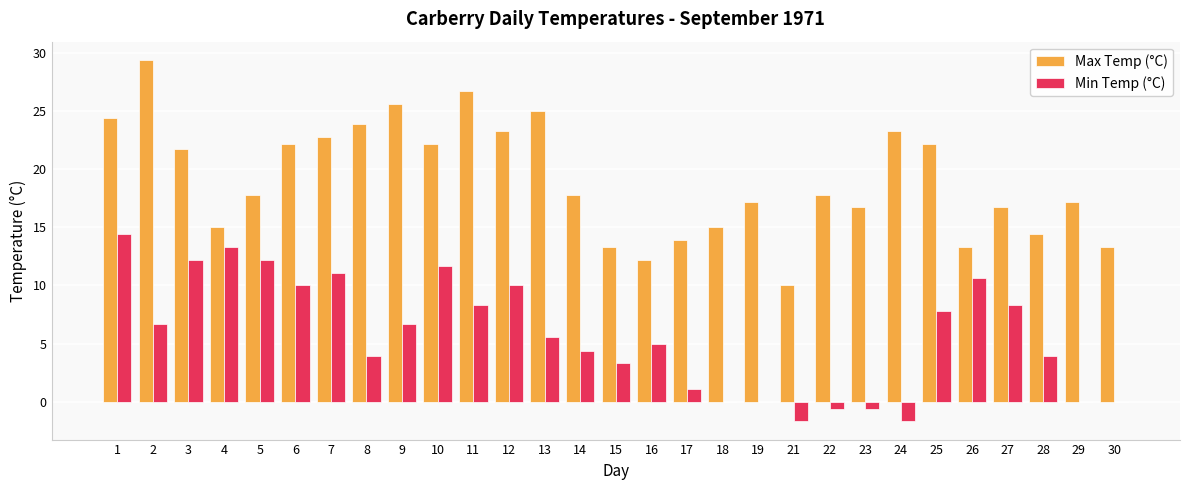

What is the total value across all series at 8?

27.8